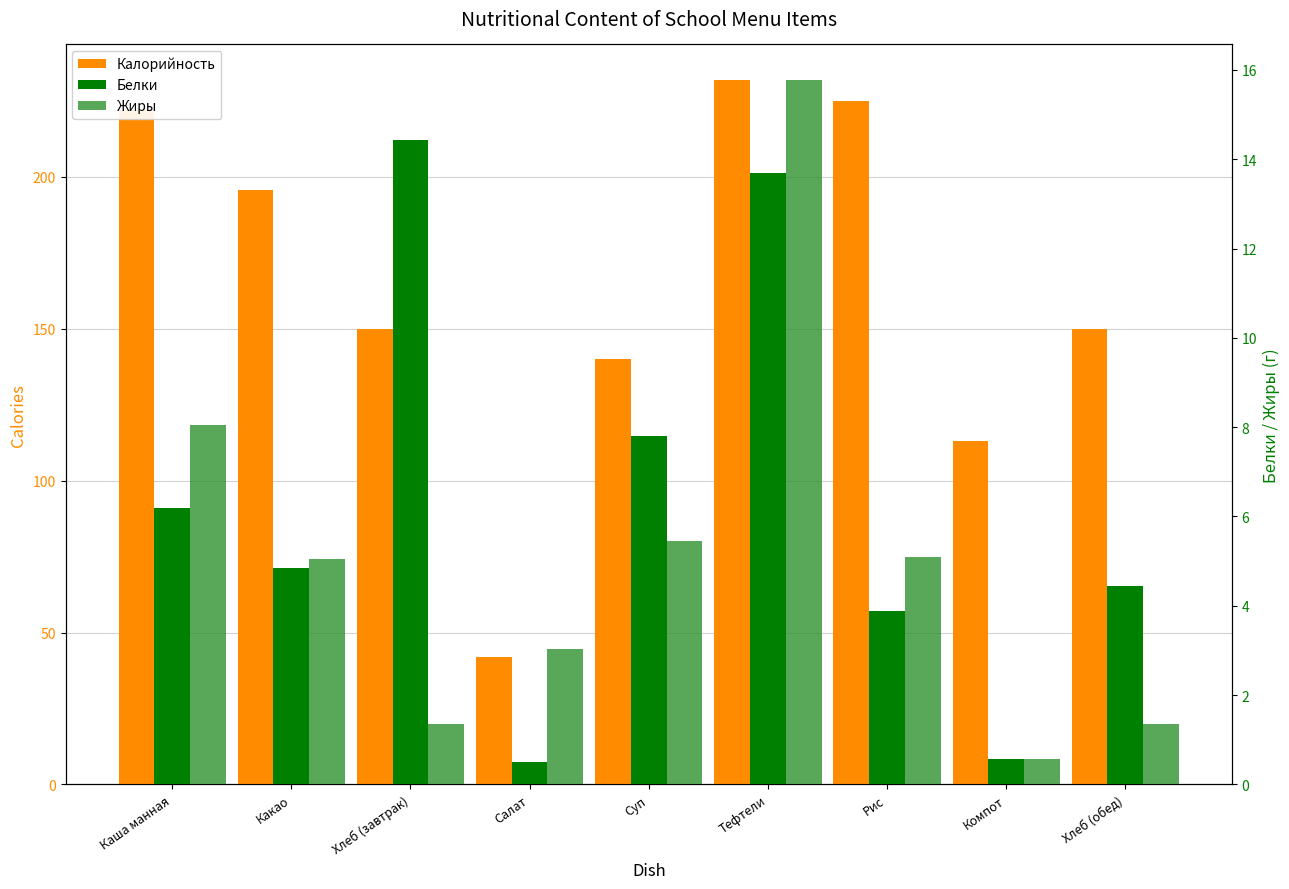

What is the label of the 3rd bar from the left?

Хлеб (завтрак)